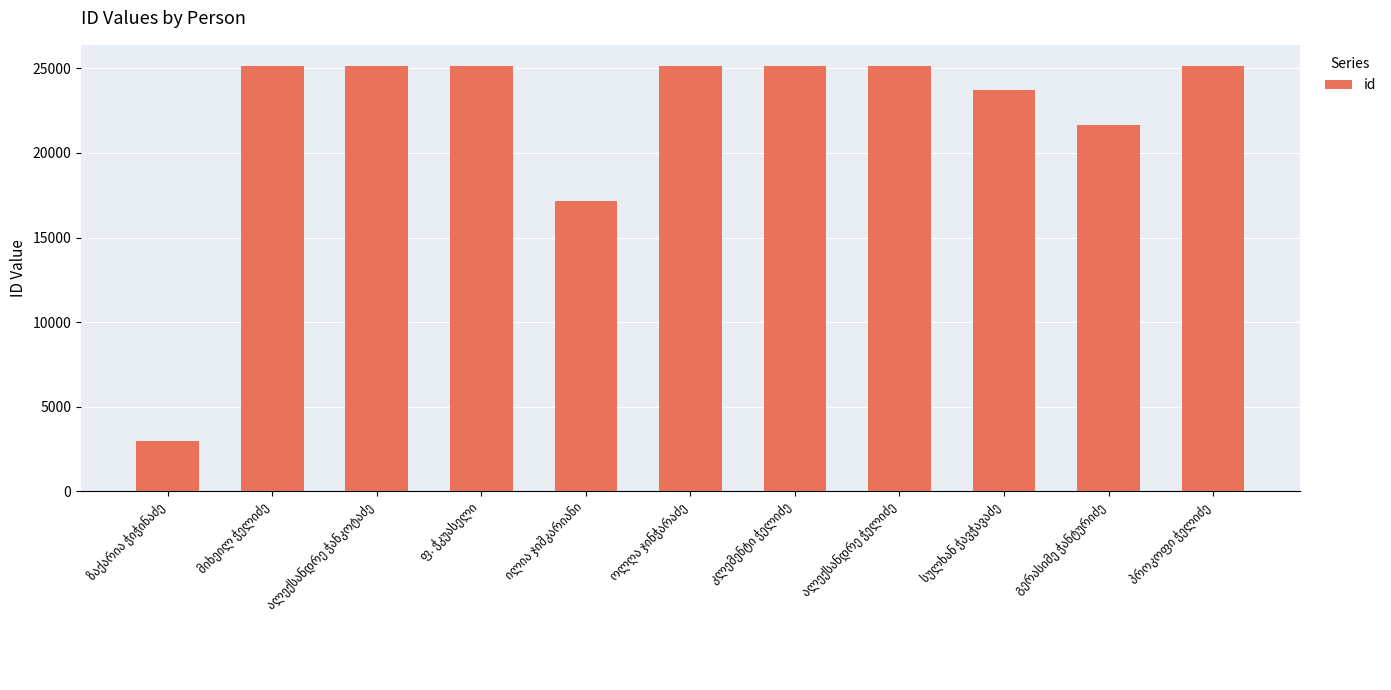

What is the greatest value displayed?

25137